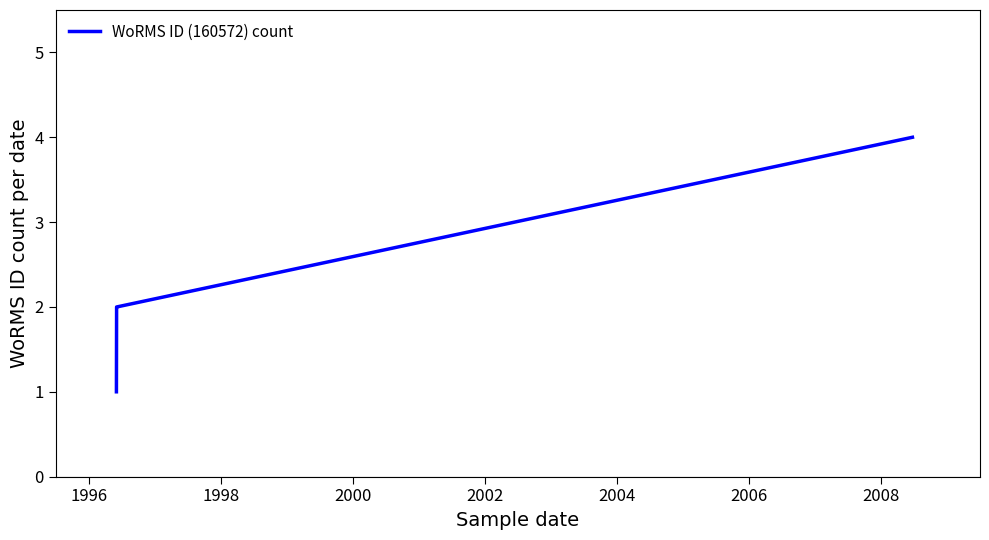

How many values are between 2 and 4?

3